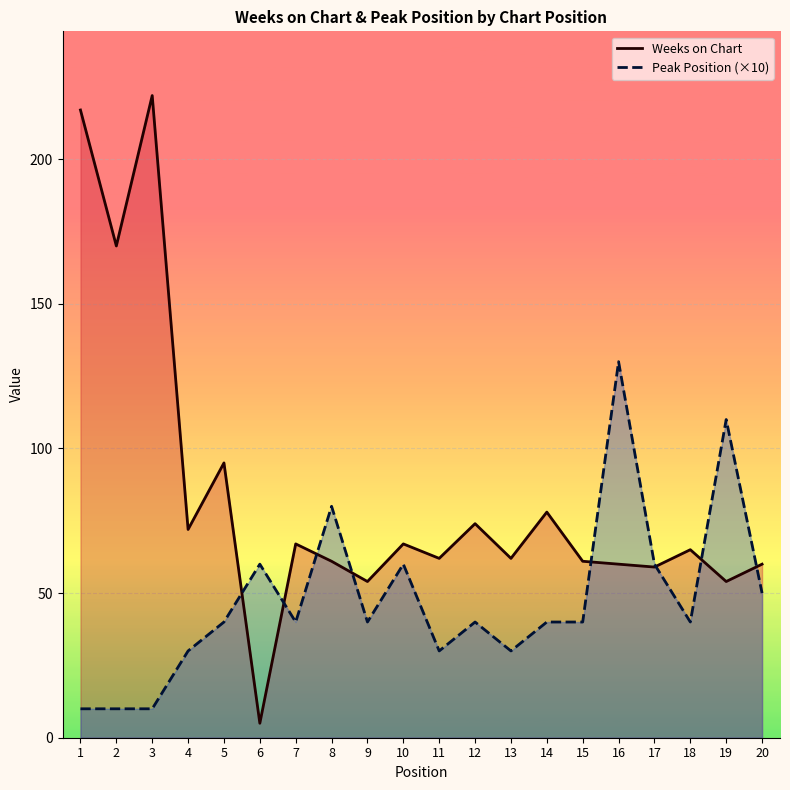

At which category does Weeks on Chart reach its first local valley?

2